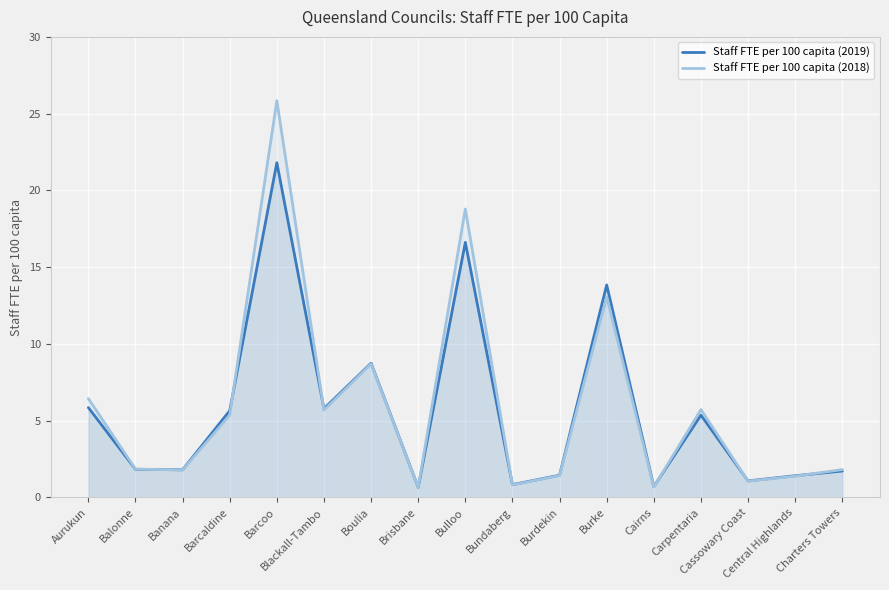

Between Barcaldine and Cassowary Coast, which series saw the biggest shift?

Staff FTE per 100 capita (2019)